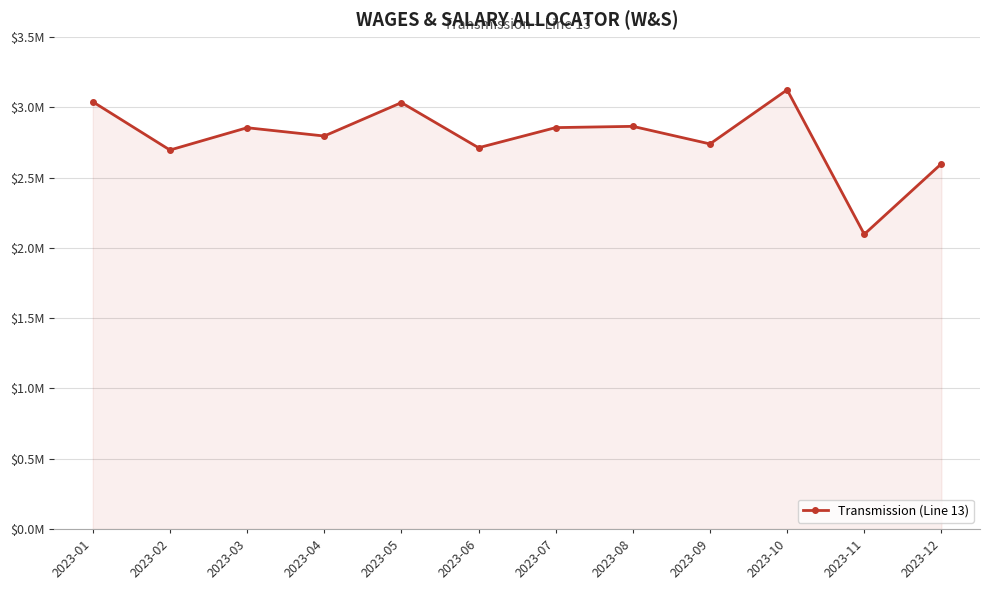

List the labels in order of value, largest first.

2023-10, 2023-01, 2023-05, 2023-08, 2023-07, 2023-03, 2023-04, 2023-09, 2023-06, 2023-02, 2023-12, 2023-11